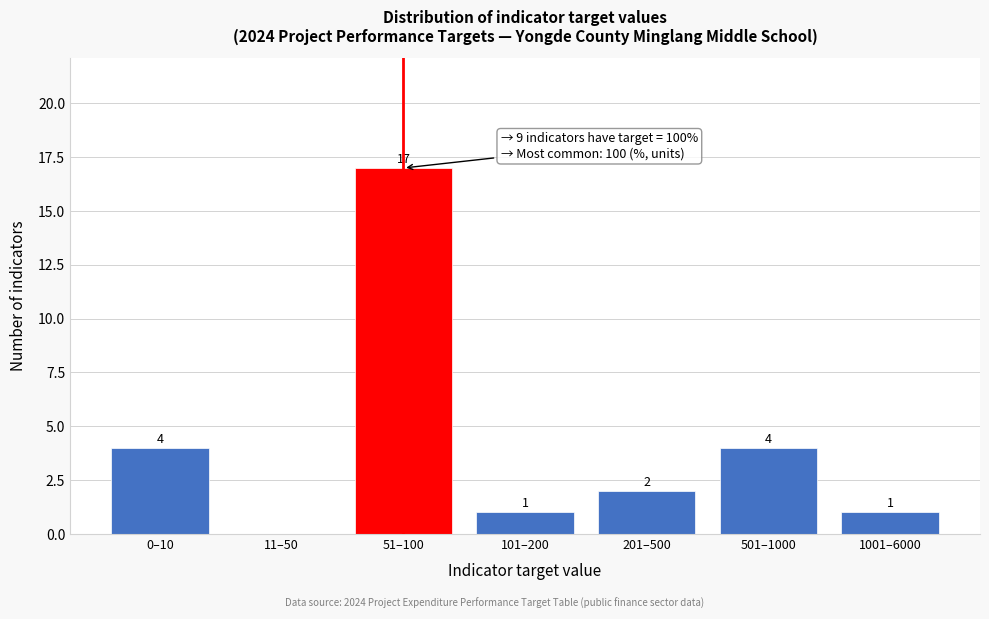

Reading right to left, list all the values displayed in this chart.

1001–6000=1	501–1000=4	201–500=2	101–200=1	51–100=17	11–50=0	0–10=4